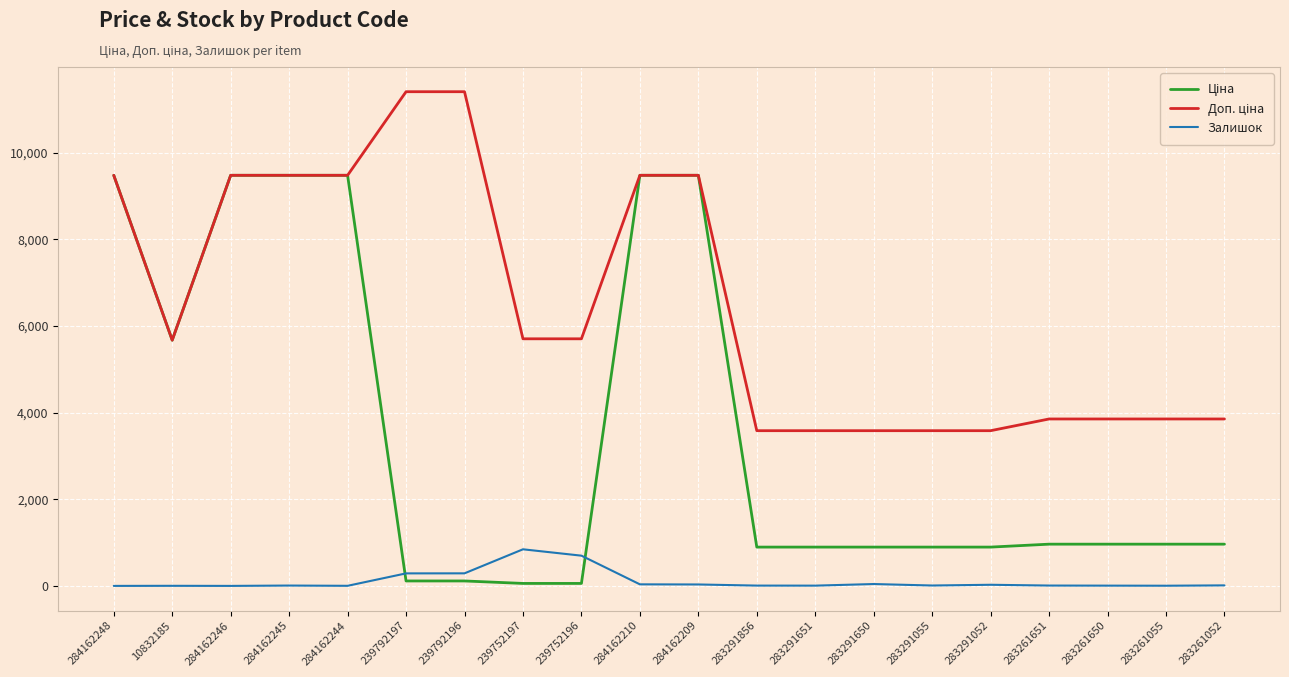

True or false: Залишок has more than 2 interior local peaks.

True